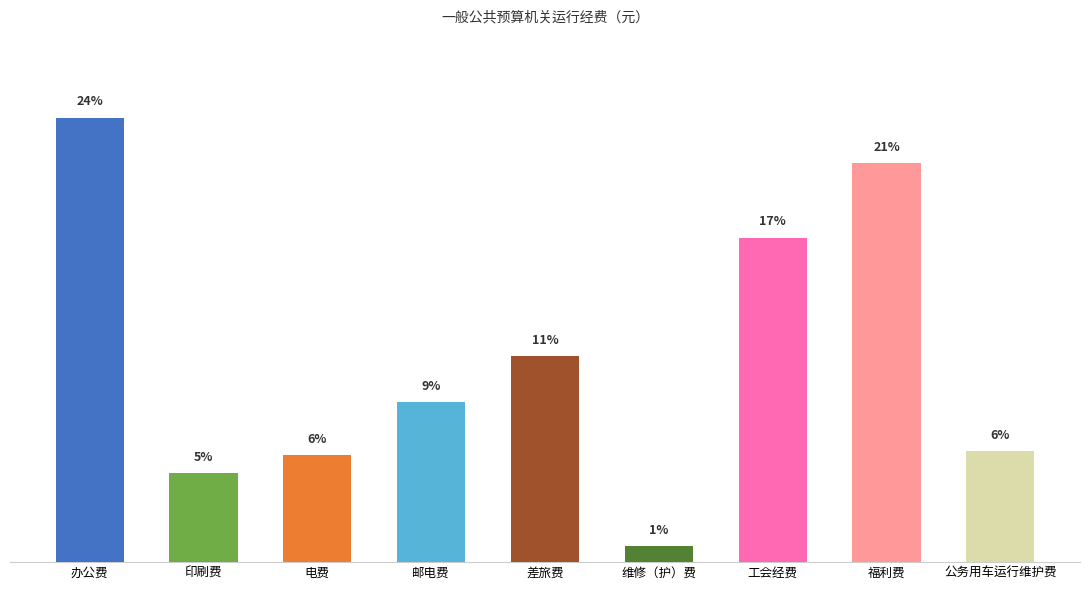

The value at 公务用车运行维护费 is 39323.3. True or false?

False